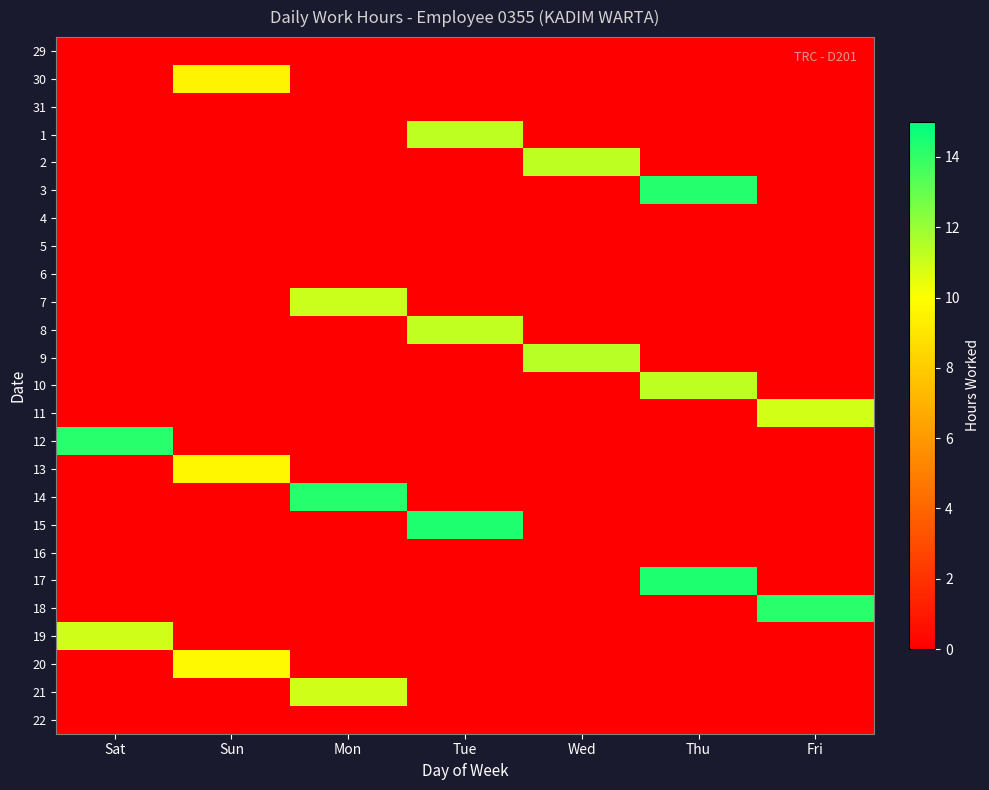

At how many categories does at least one series exceed 4?

7